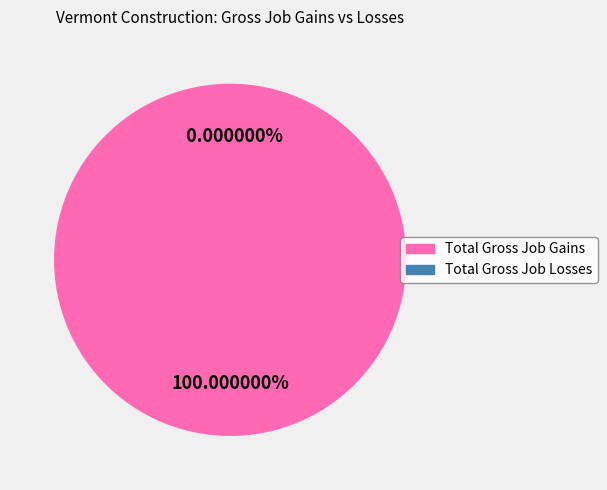

Which category has the smallest portion of the pie?

Total Gross Job Losses